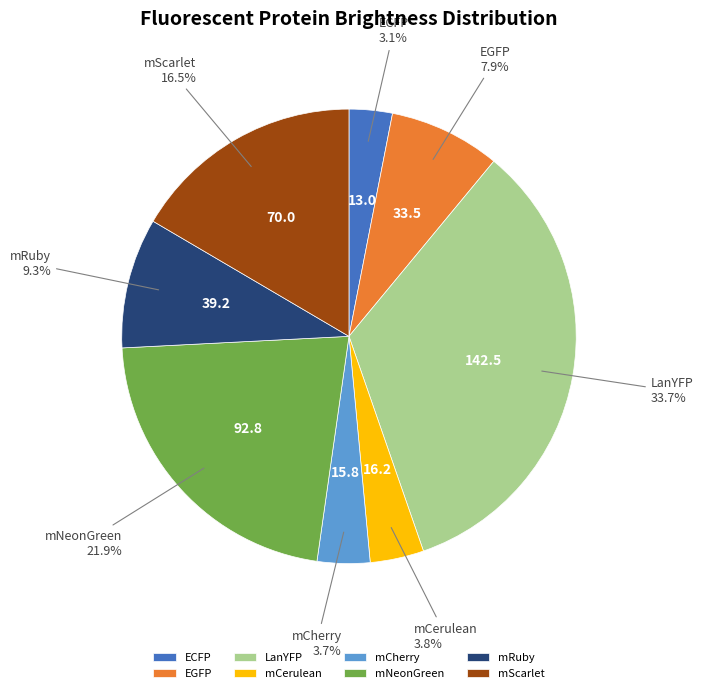

Is there a majority slice in this chart?

No